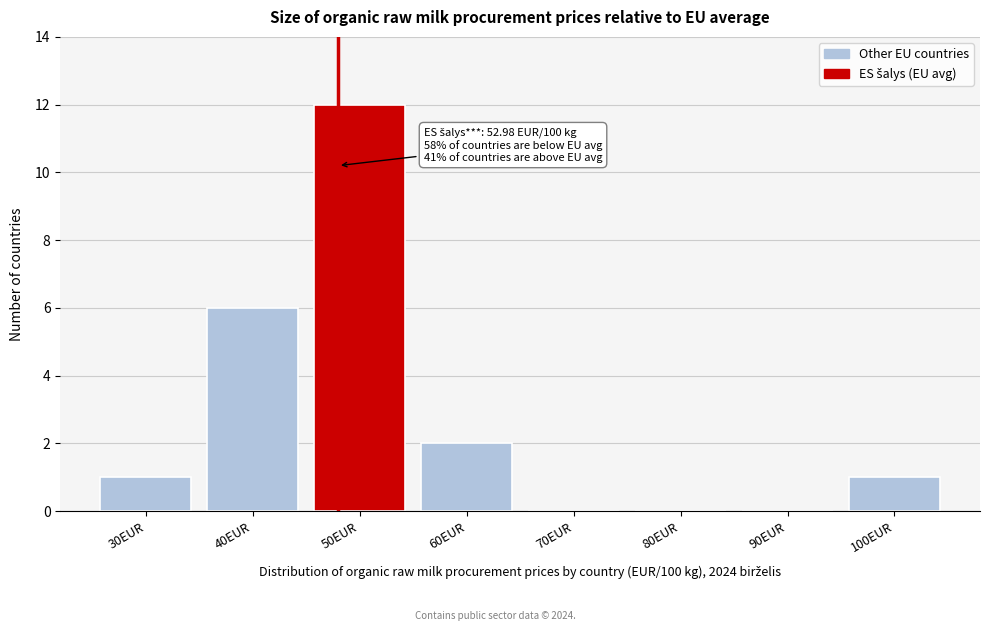

Reading left to right, transcribe all the data shown in this chart.

30EUR=1	40EUR=6	50EUR=12	60EUR=2	70EUR=0	80EUR=0	90EUR=0	100EUR=1